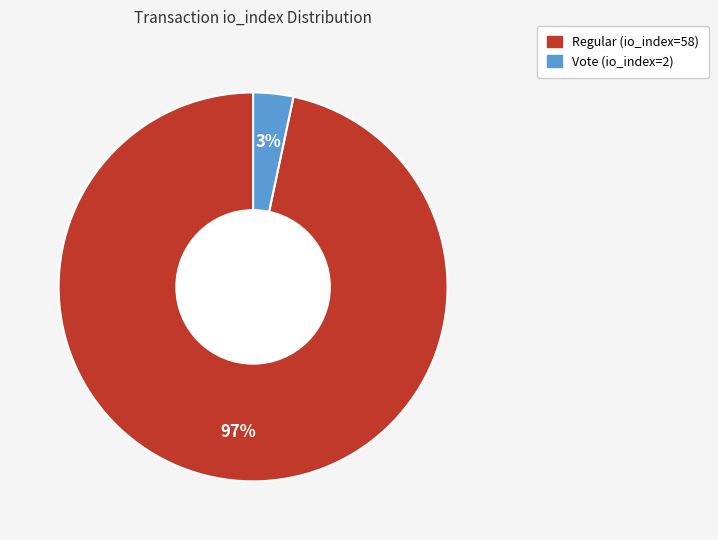

True or false: Vote (io_index=2) accounts for 3% of the total.

True